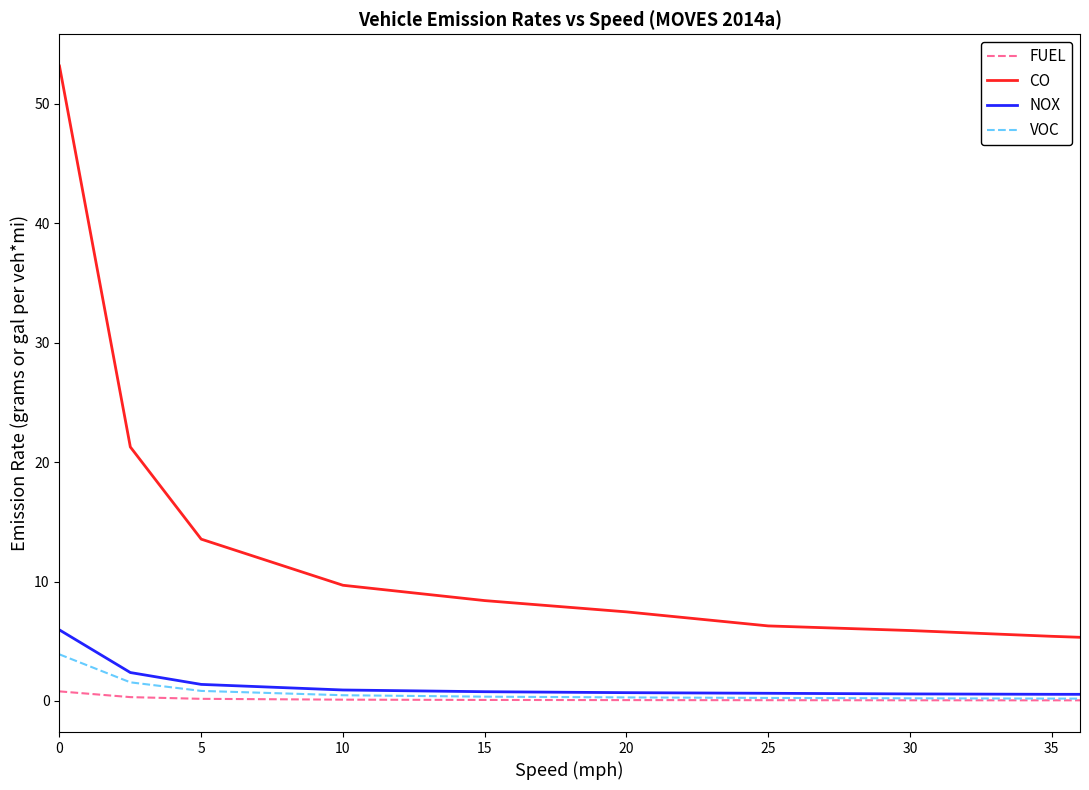

Which series has the largest total across all categories?

CO